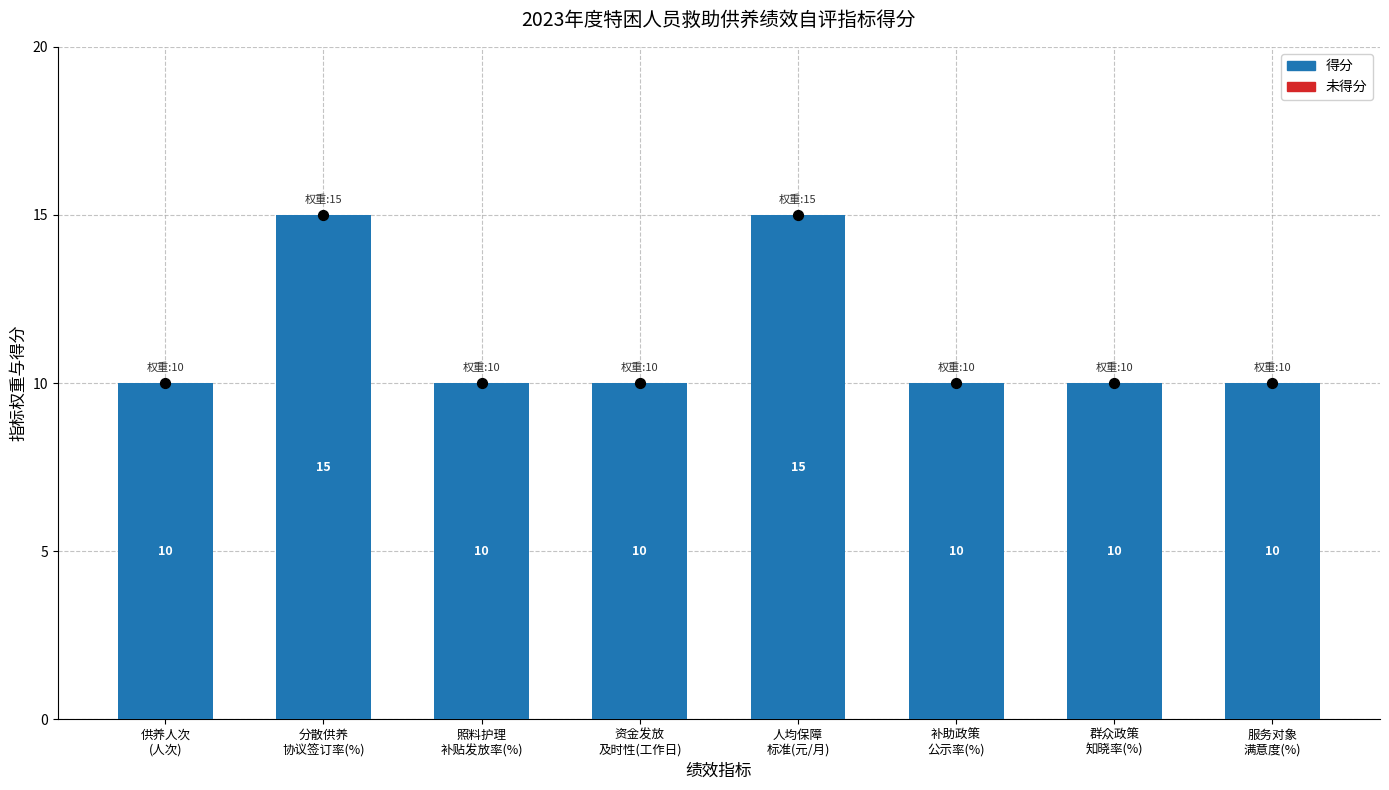

Which series reaches the maximum Y coordinate?

得分